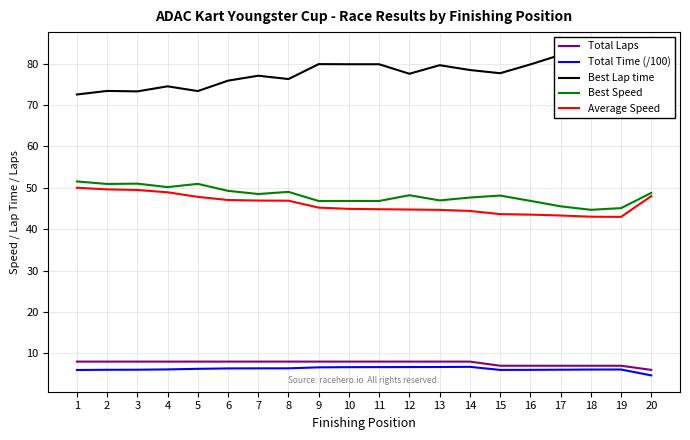

Is the value of Total Time (/100) at 3 greater than the value of Total Laps at 3?

No